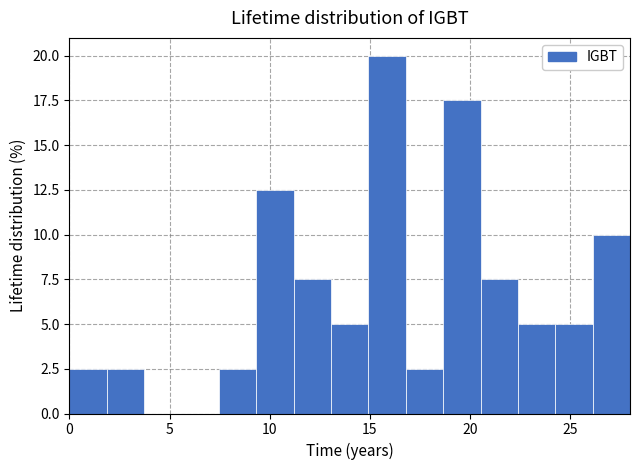

Read against the x-axis, roughly where is the centre of the tallest bar?

16.0